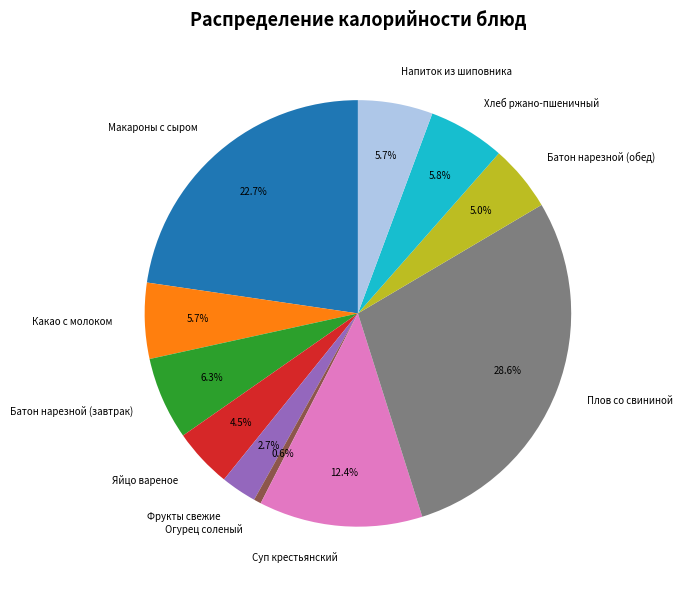

The Какао с молоком slice represents 18% of the pie. True or false?

False